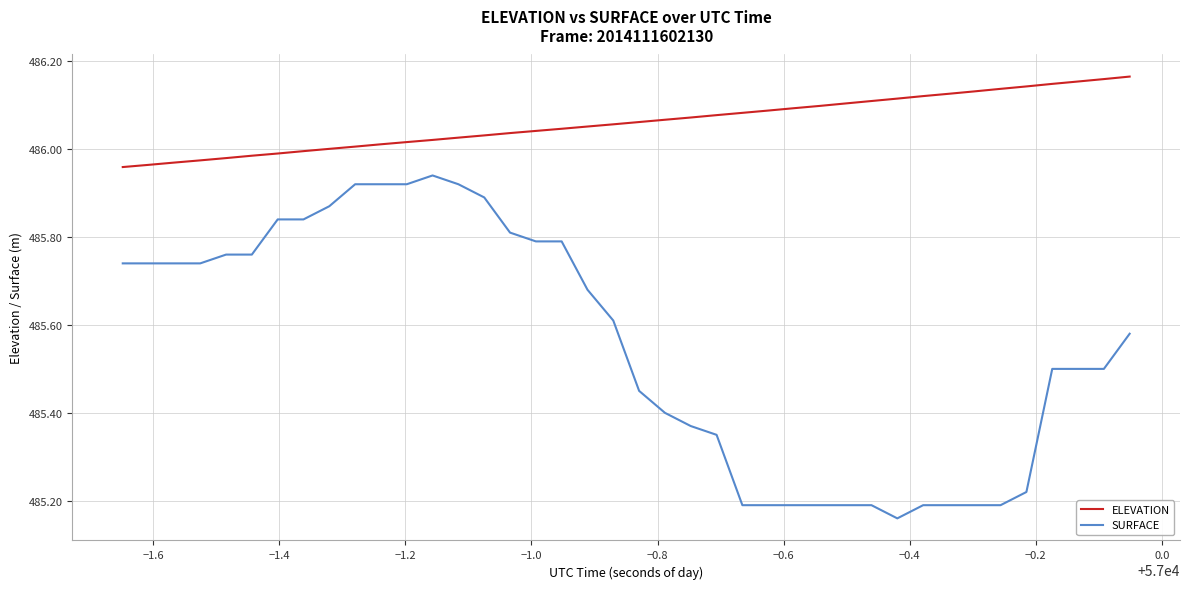

Which series has the widest spread of values?

SURFACE